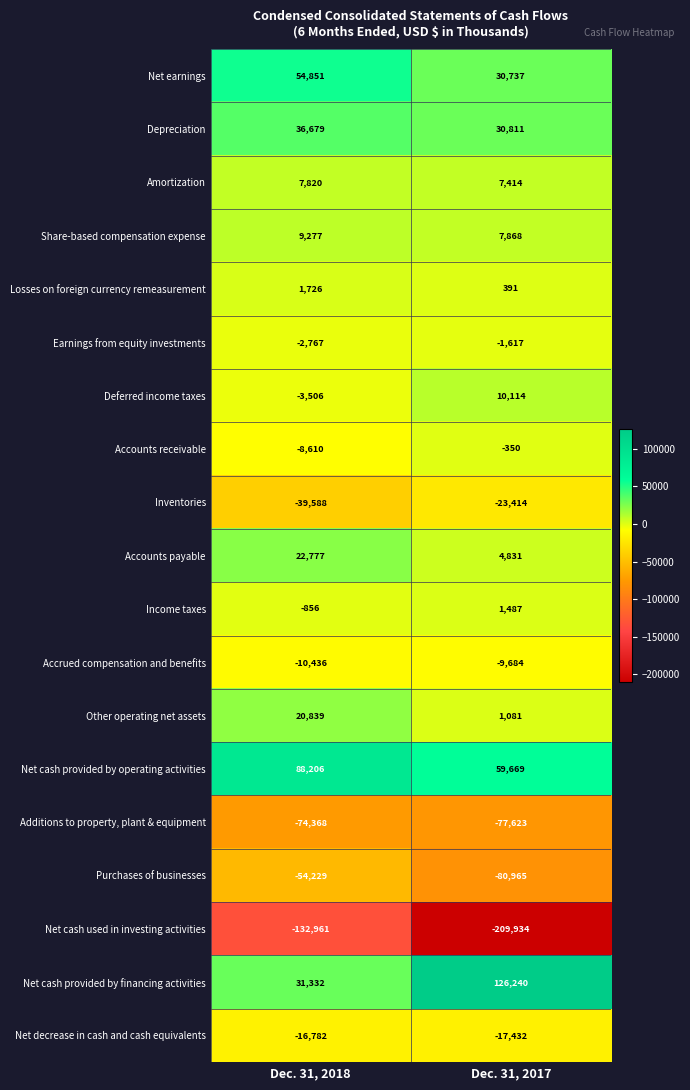

Which series changed the most between Dec. 31, 2018 and Dec. 31, 2017?

Net cash provided by financing activities